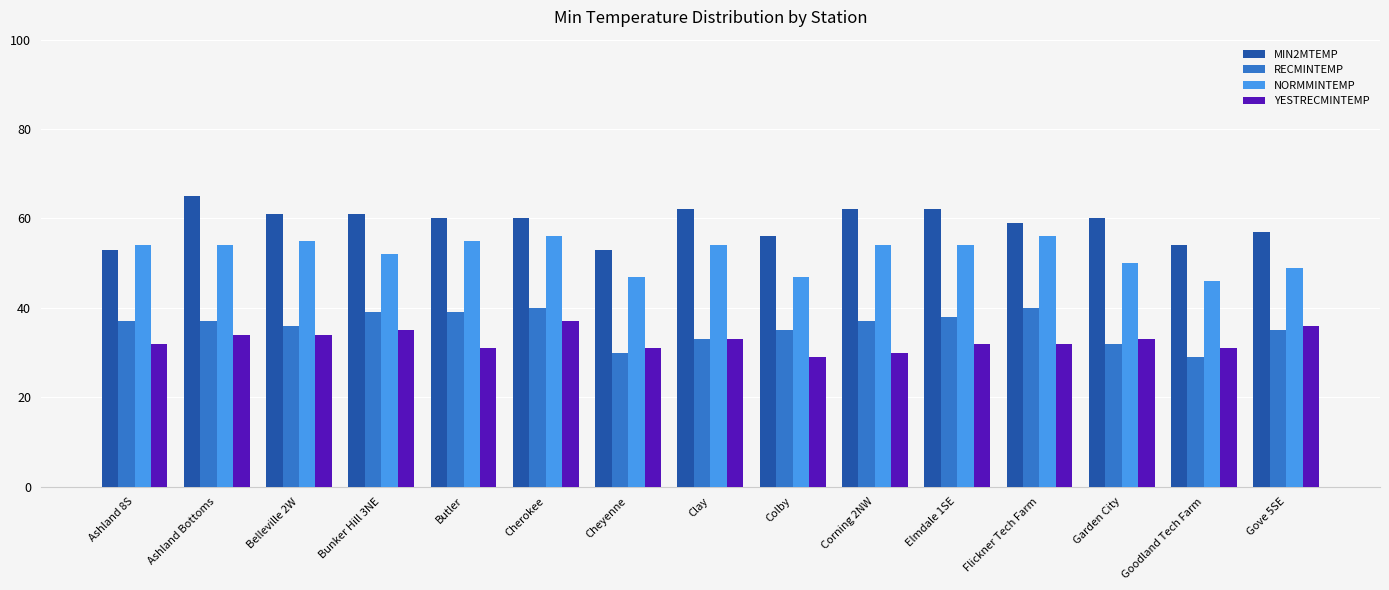

What is the average value of the NORMMINTEMP series?

52